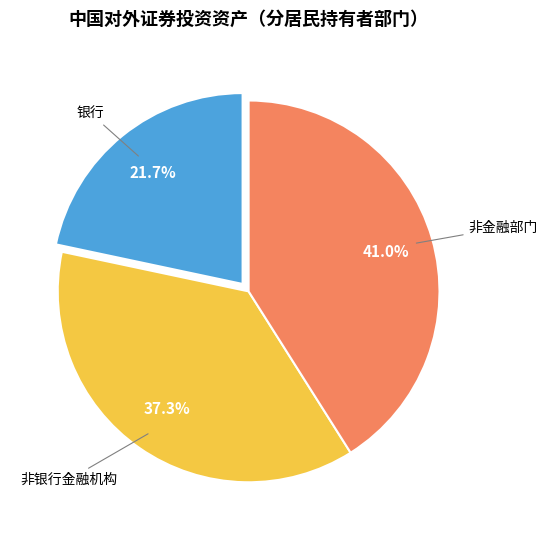

Is there a majority slice in this chart?

No